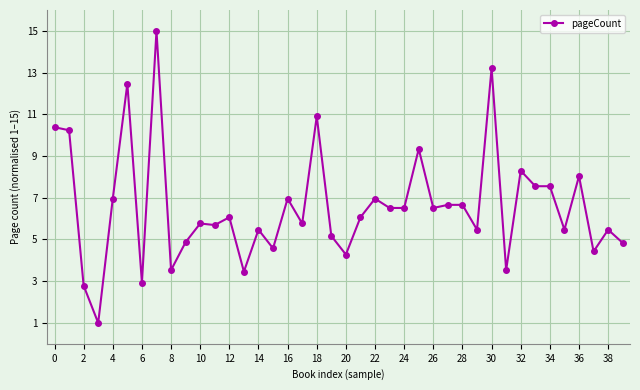

What is the value of the 8th point from the left?

15.0